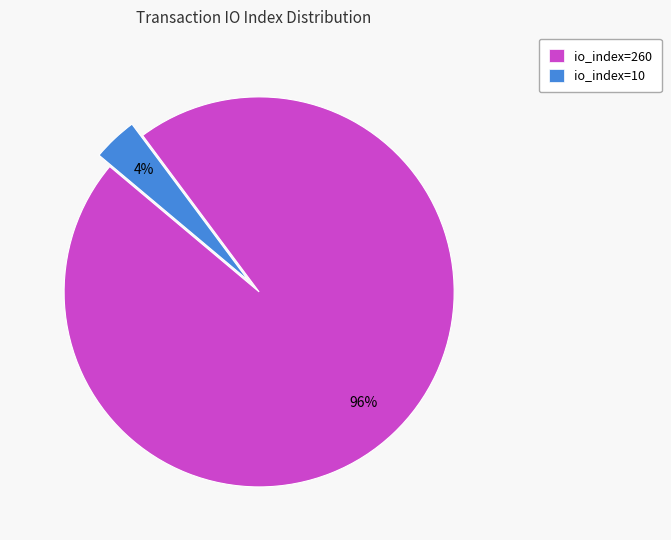

Which slice represents more than half of the pie?

io_index=260